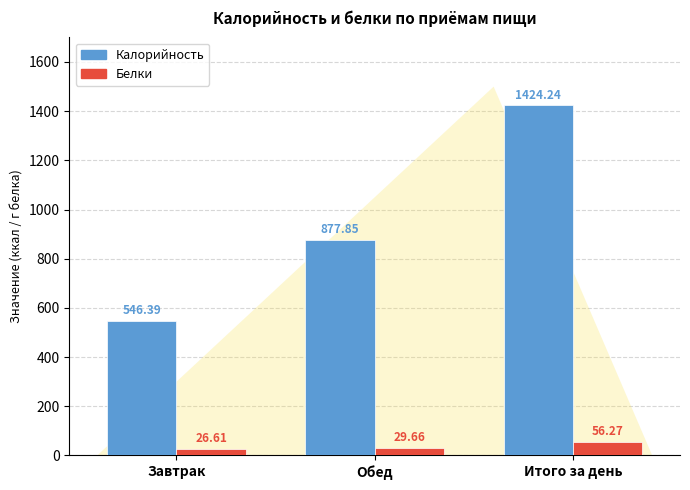

Which series has the largest total across all categories?

Калорийность